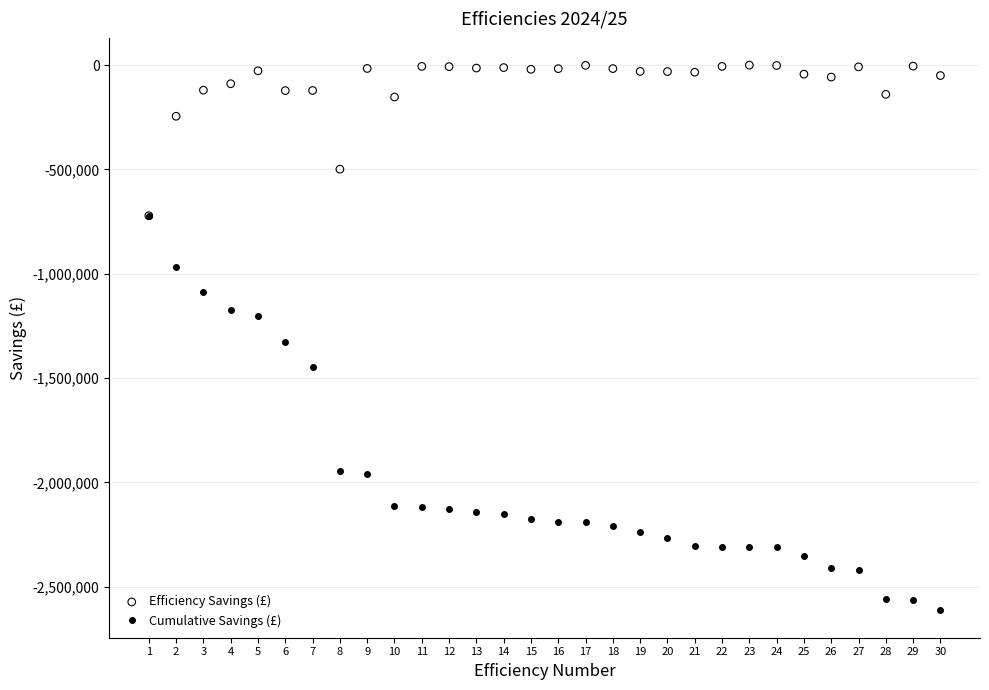

Is the value of Cumulative Savings (£) at 7 greater than the value of Efficiency Savings (£) at 25?

No